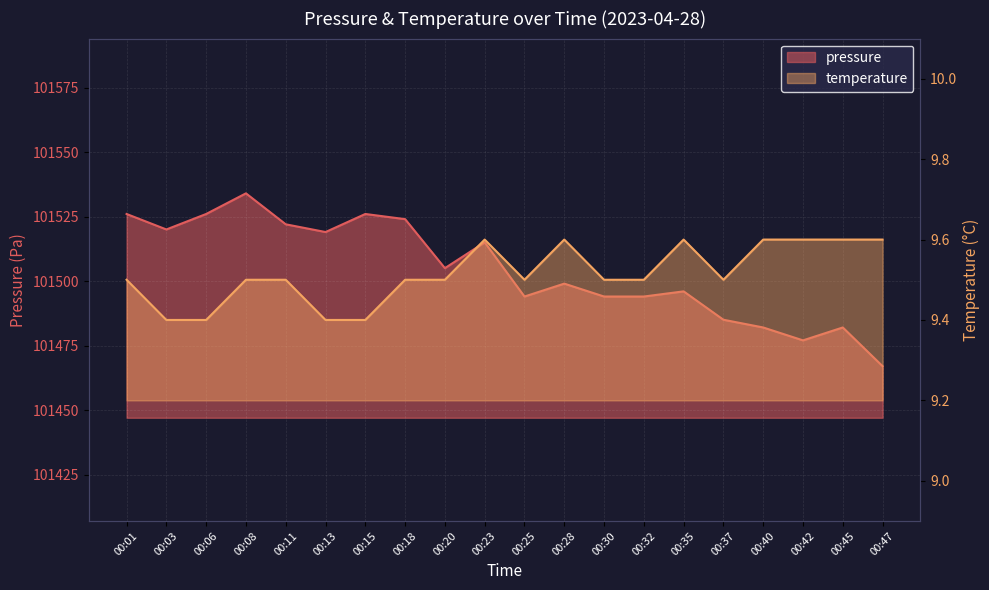

What is the smallest value displayed?

9.4